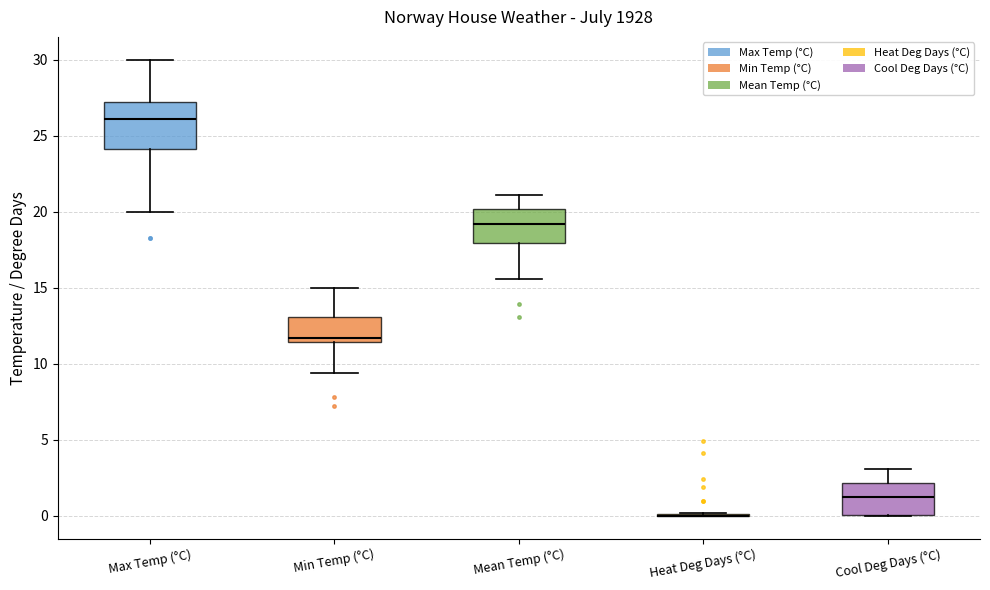

Which box is the tallest, from its lower edge to its upper edge?

Max Temp (°C)